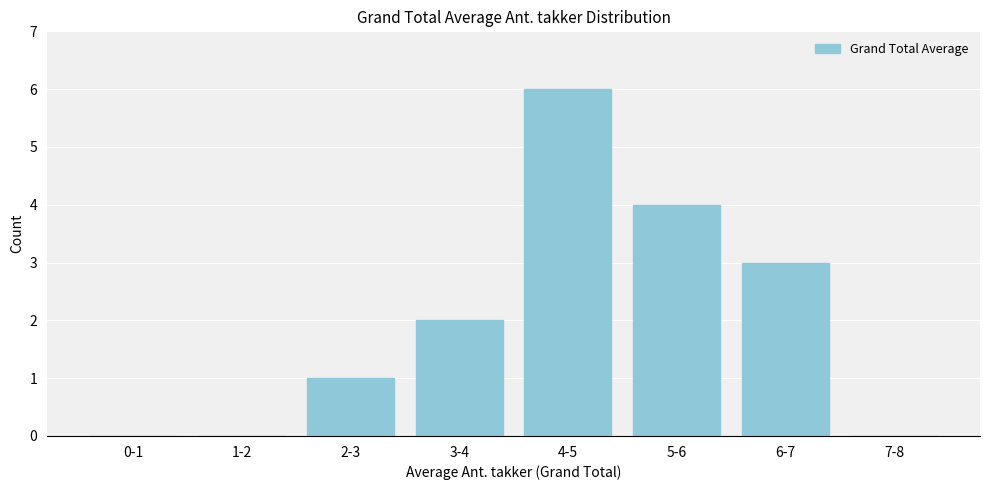

Reading left to right, transcribe all the data shown in this chart.

0-1=0	1-2=0	2-3=1	3-4=2	4-5=6	5-6=4	6-7=3	7-8=0